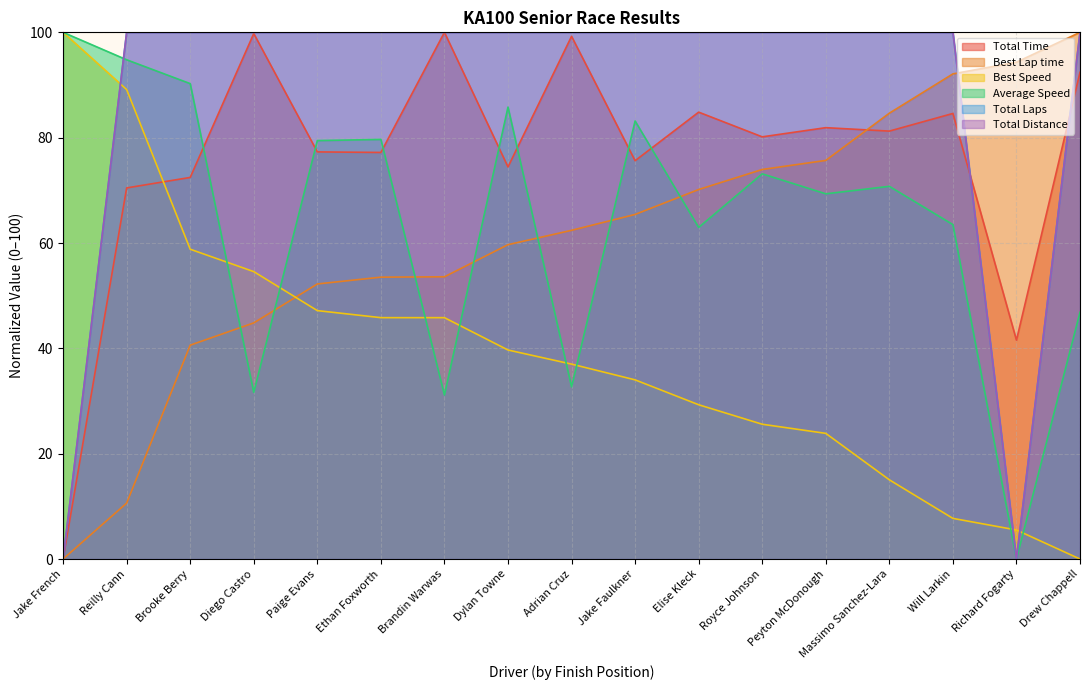

What is the difference between the maximum and second lowest values in the Best Speed series?

94.5